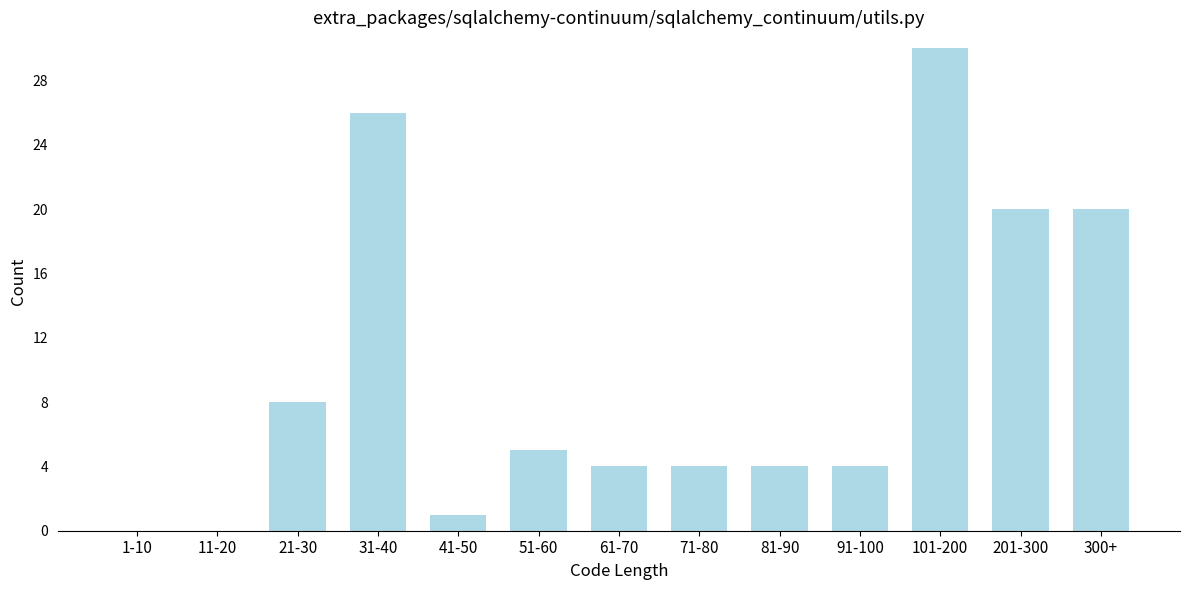

Reading left to right, what are all the values shown in this chart?

1-10=0	11-20=0	21-30=8	31-40=26	41-50=1	51-60=5	61-70=4	71-80=4	81-90=4	91-100=4	101-200=30	201-300=20	300+=20